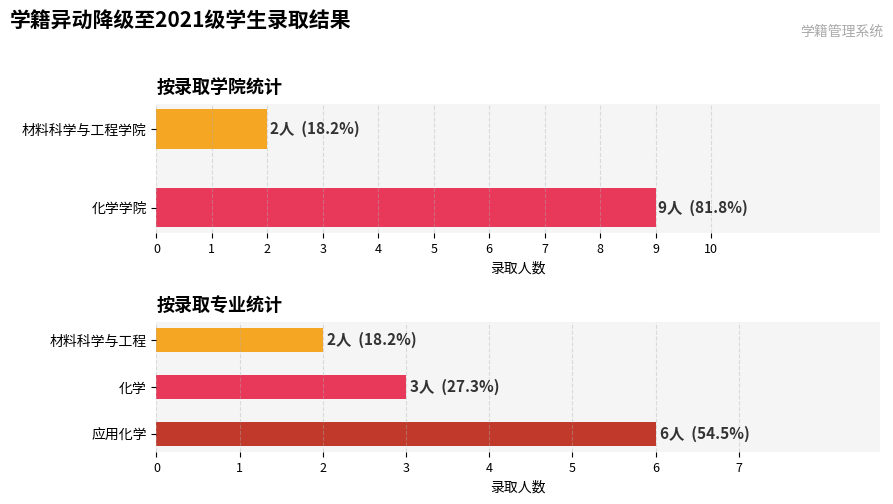

Is it true that the value at 应用化学 is 3?

False